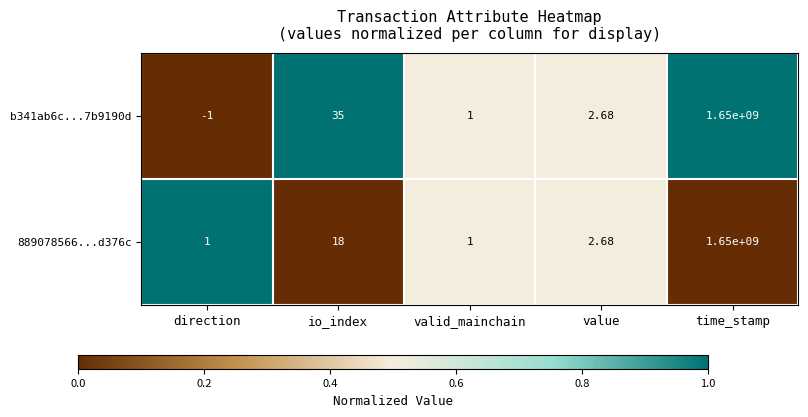

At which label does b341ab6c...7b9190d first exceed 2?

io_index